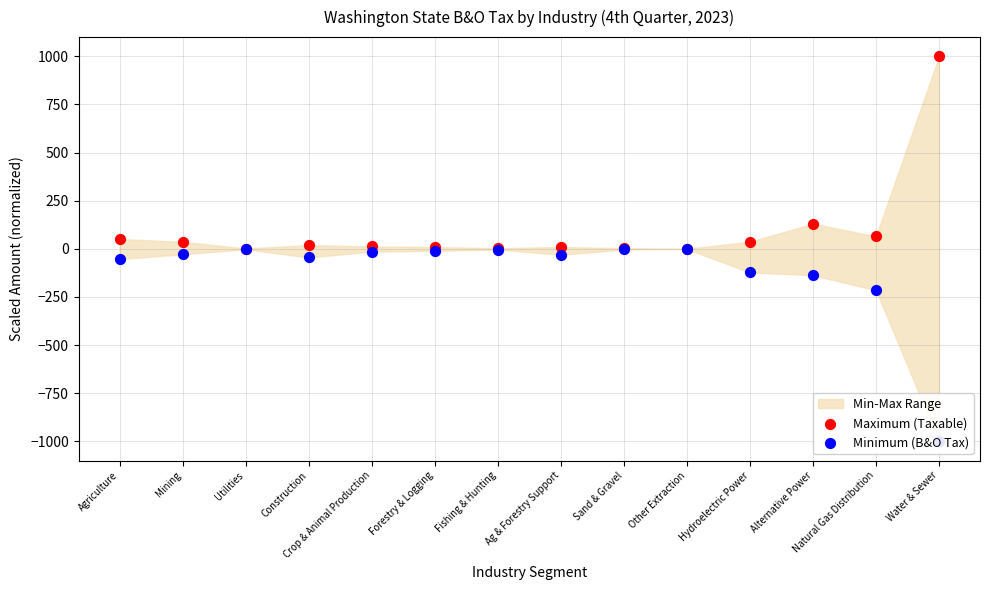

Which series reaches the maximum Y coordinate?

Maximum (Taxable)